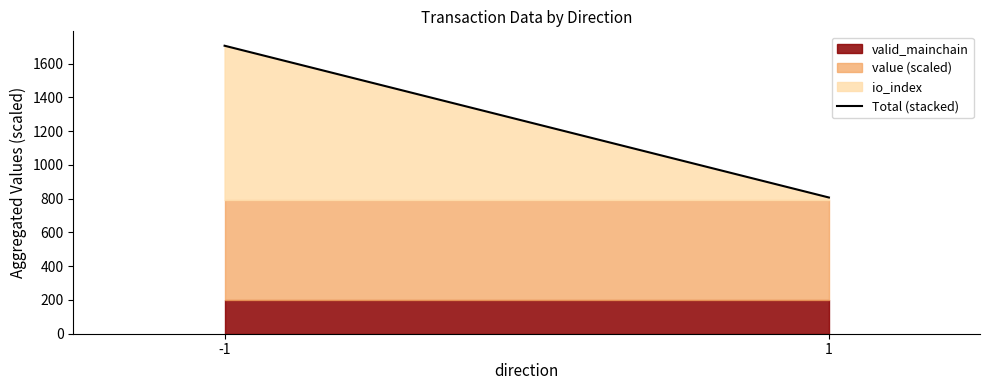

Is it true that the value at 1 is 806.9?

True